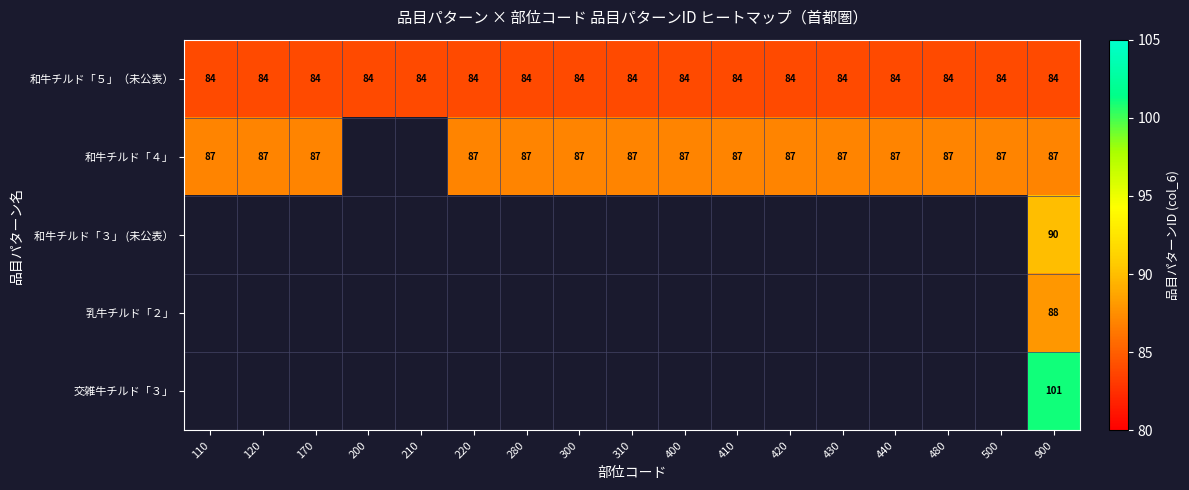

Is it true that 和牛チルド「３」 (未公表） equals 90 at 900?

True